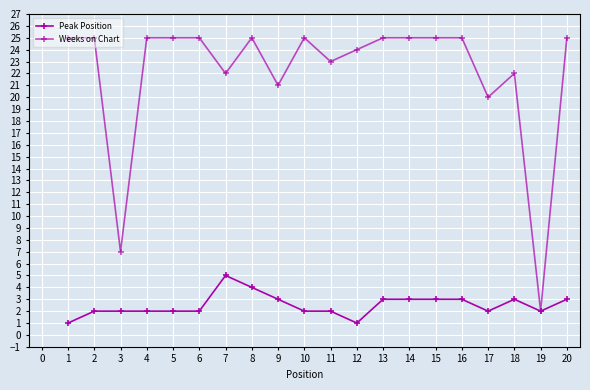

How many series are shown in this chart?

2